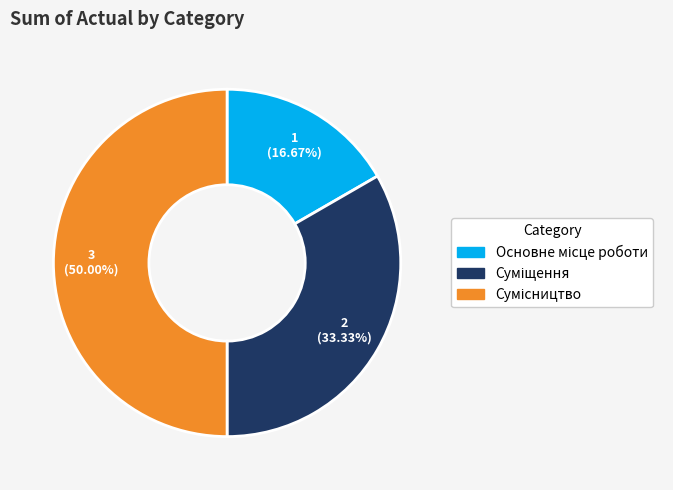

Is there a majority slice in this chart?

No